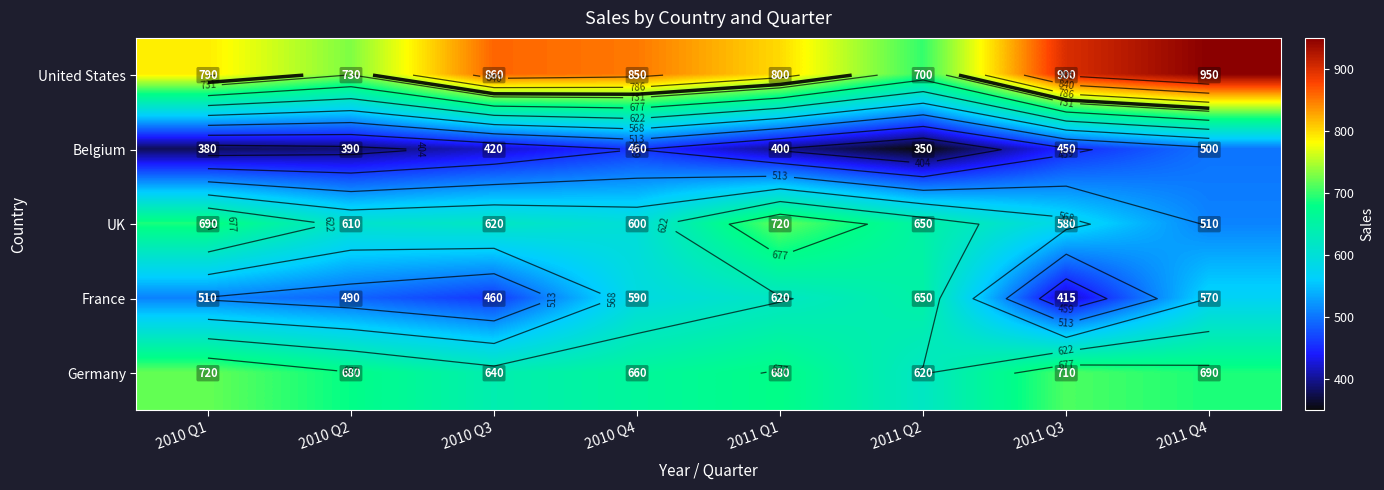

The value of UK at 2011 Q2 is 443. True or false?

False